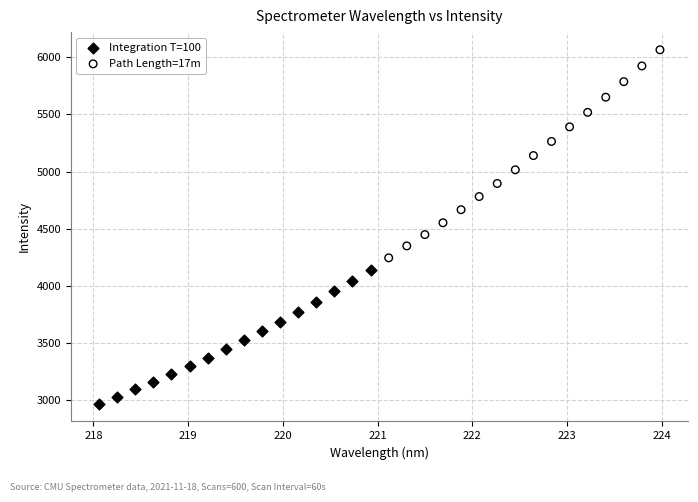

Which series reaches the minimum Y coordinate?

Integration T=100